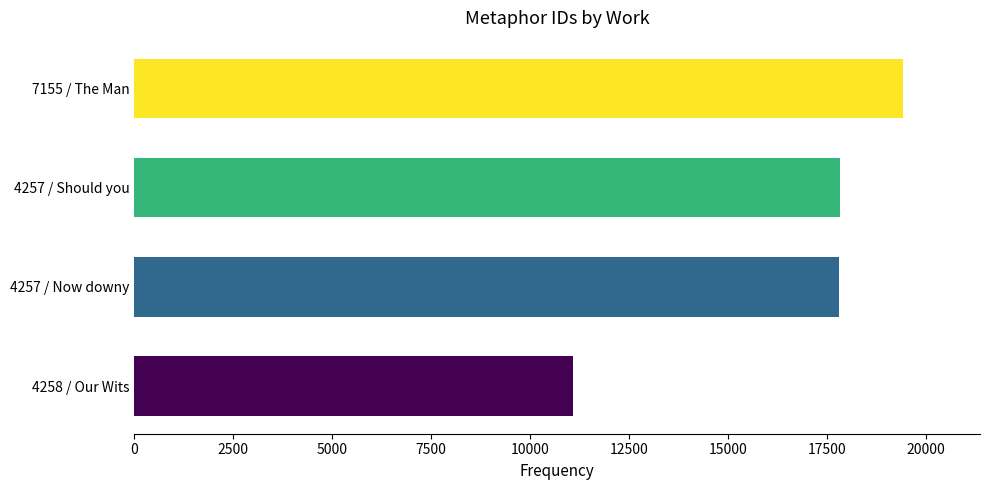

The chart shows a value of 17809 at 4257 / Now downy. True or false?

True